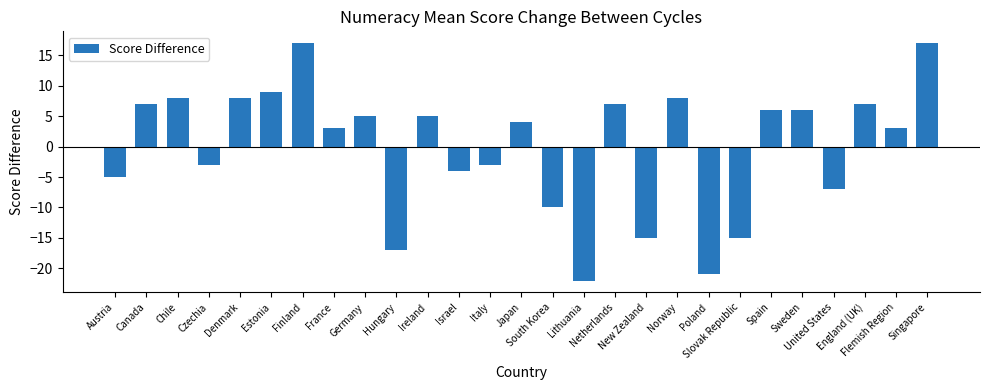

How many categories are shown in the chart?

27